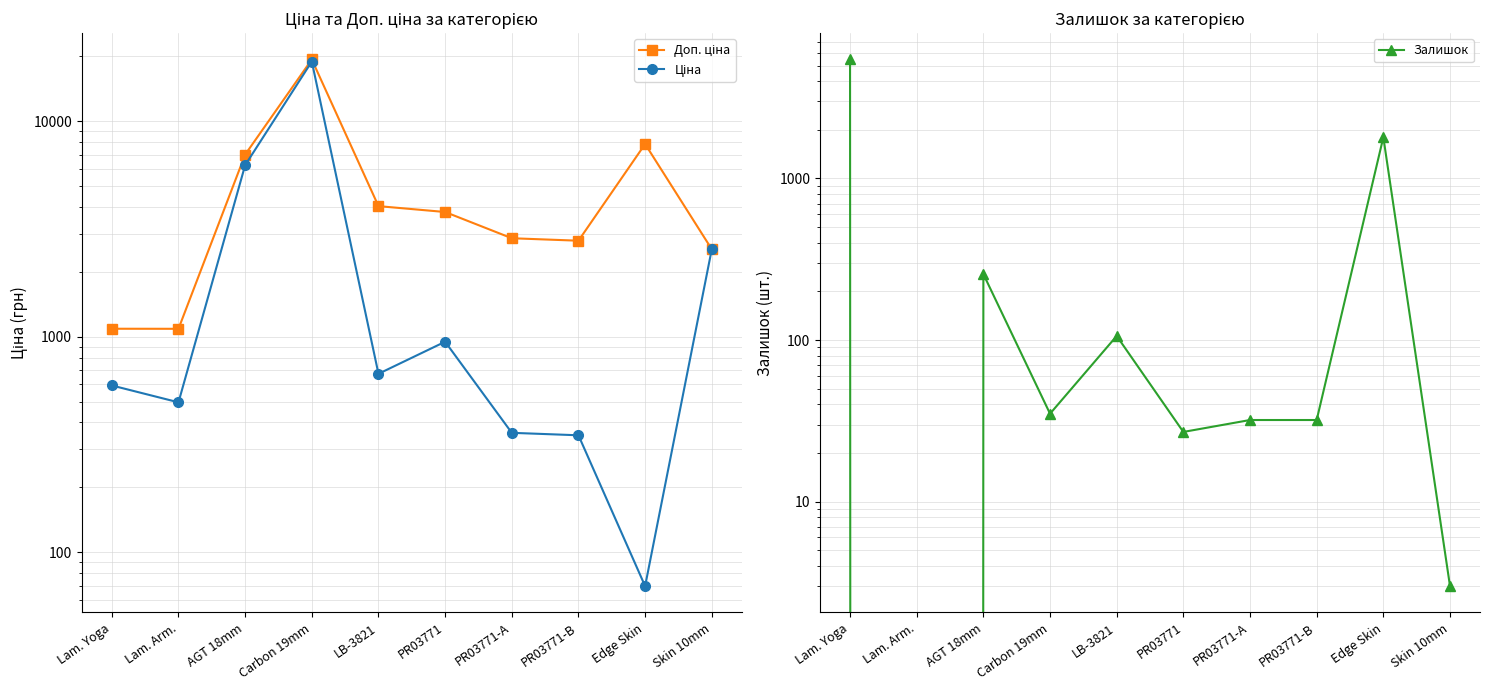

Reading left to right, what are all the values shown in this chart?

Доп. ціна: Lam. Yoga=1088.8	Lam. Arm.=1088.0	AGT 18mm=7002.7	Carbon 19mm=19343.1	LB-3821=4036.0	PR03771=3790.3	PR03771-A=2863.8	PR03771-B=2789.2	Edge Skin=7837.0	Skin 10mm=2546.0
Ціна: Lam. Yoga=593.8	Lam. Arm.=495.9	AGT 18mm=6252.5	Carbon 19mm=18926.7	LB-3821=672.7	PR03771=947.6	PR03771-A=358.0	PR03771-B=348.6	Edge Skin=69.6	Skin 10mm=2545.8
Залишок: Lam. Yoga=5450.0	Lam. Arm.=0.0	AGT 18mm=256.0	Carbon 19mm=35.0	LB-3821=106.0	PR03771=27.0	PR03771-A=32.0	PR03771-B=32.0	Edge Skin=1800.0	Skin 10mm=3.0